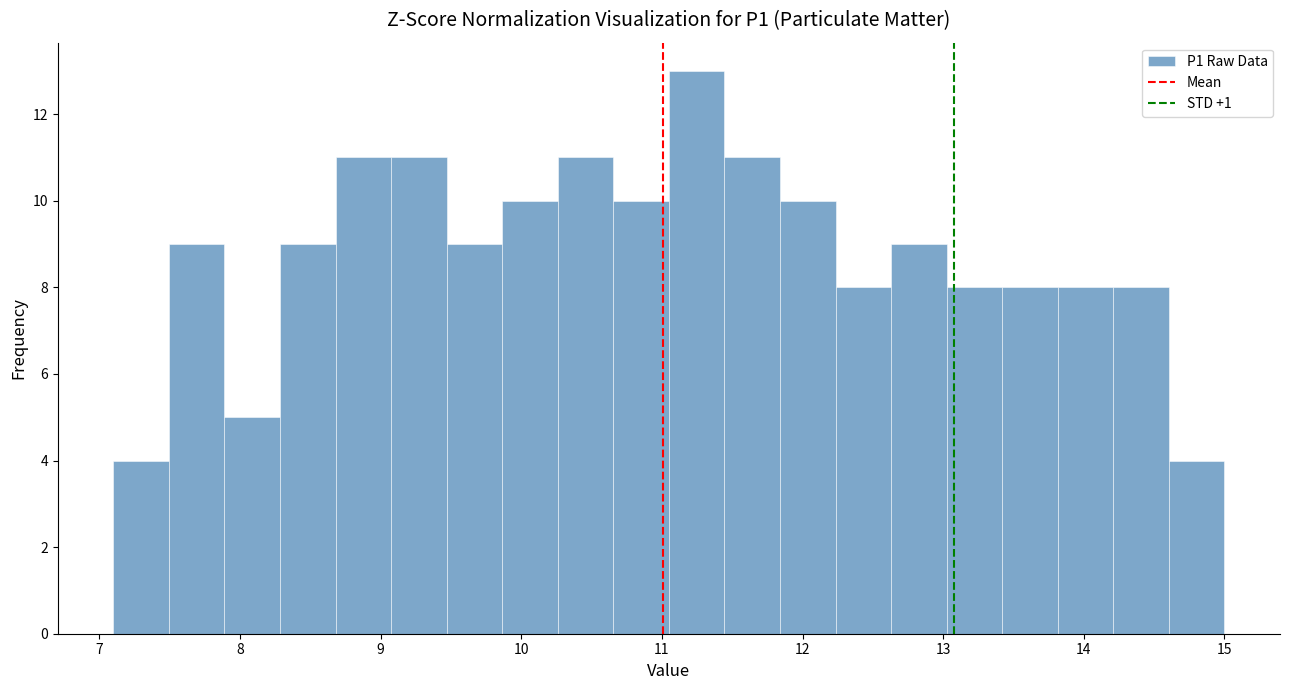

Around what value on the x-axis is the tallest bar? Give the approximate position of its centre, as read against the axis.

11.2